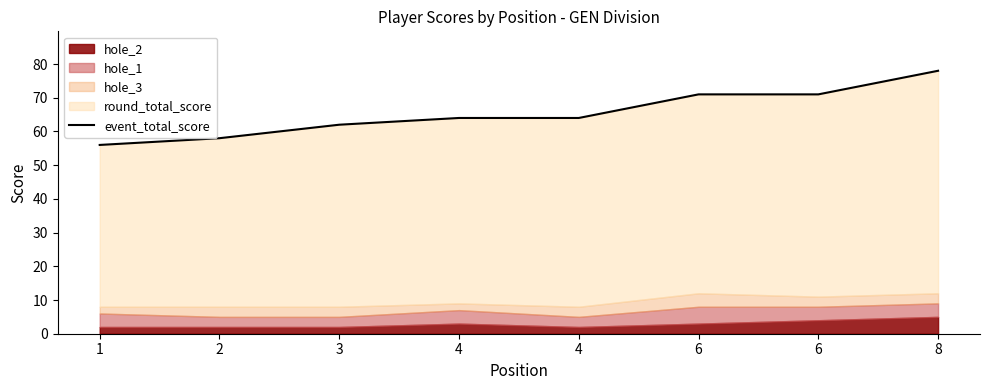

True or false: there are more than 0 points higher than both neighbors.

False